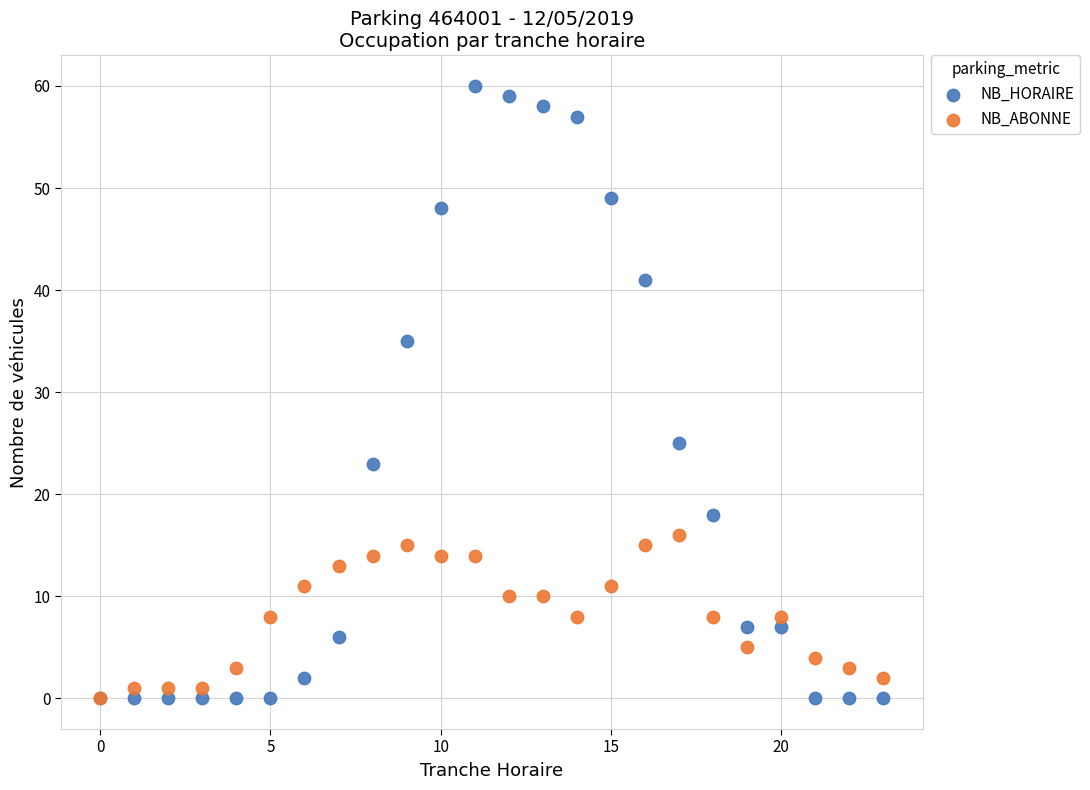

Which series reaches the maximum Y coordinate?

NB_HORAIRE